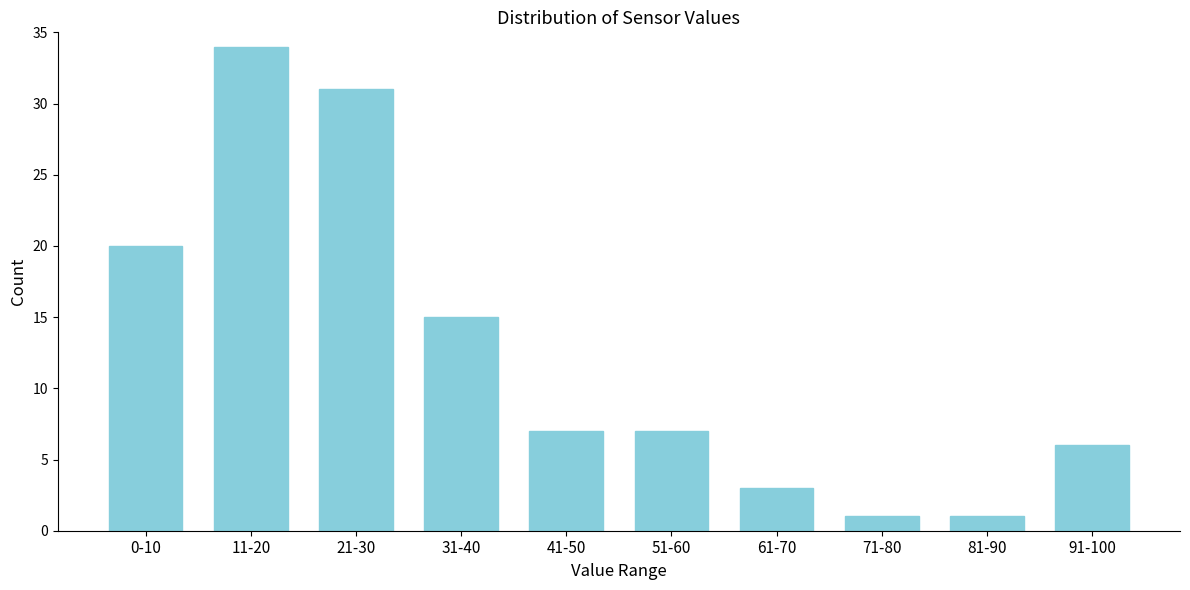

Reading right to left, transcribe all the data shown in this chart.

91-100=6	81-90=1	71-80=1	61-70=3	51-60=7	41-50=7	31-40=15	21-30=31	11-20=34	0-10=20